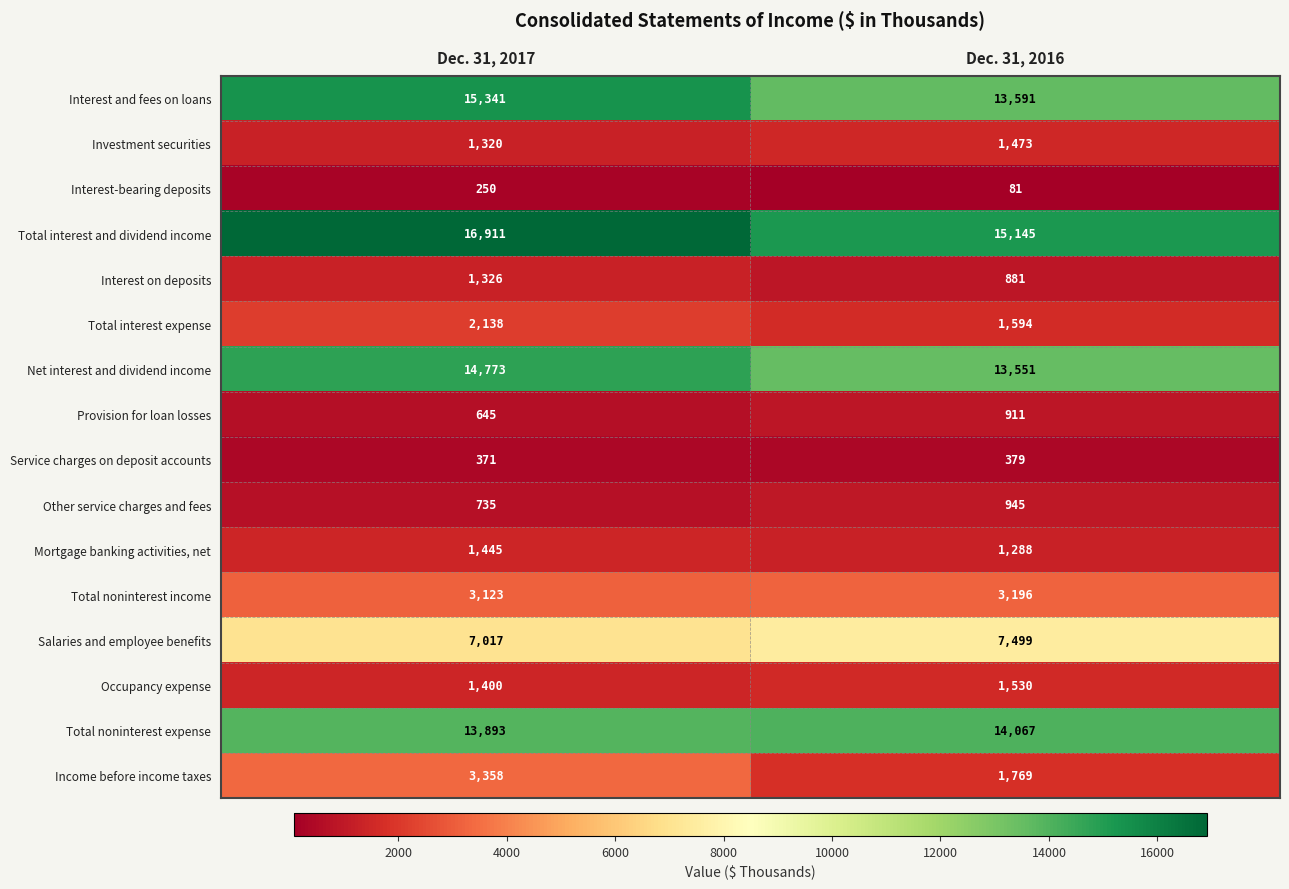

Between Dec. 31, 2017 and Dec. 31, 2016, which series saw the biggest shift?

Total interest and dividend income